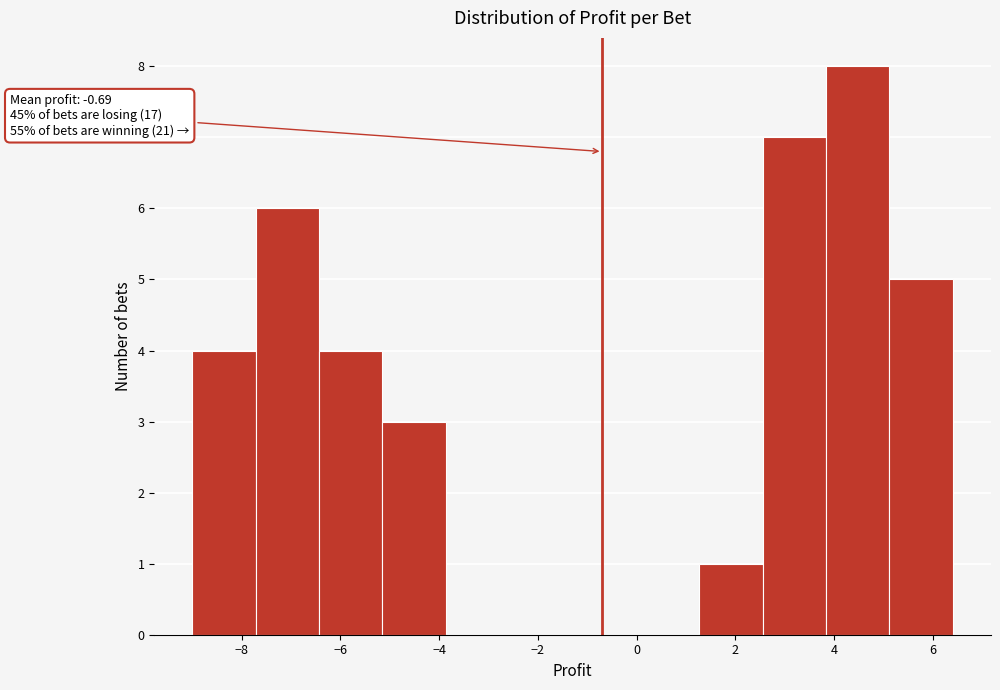

Over which range of the x-axis is the bar tallest?

3.8 to 5.2